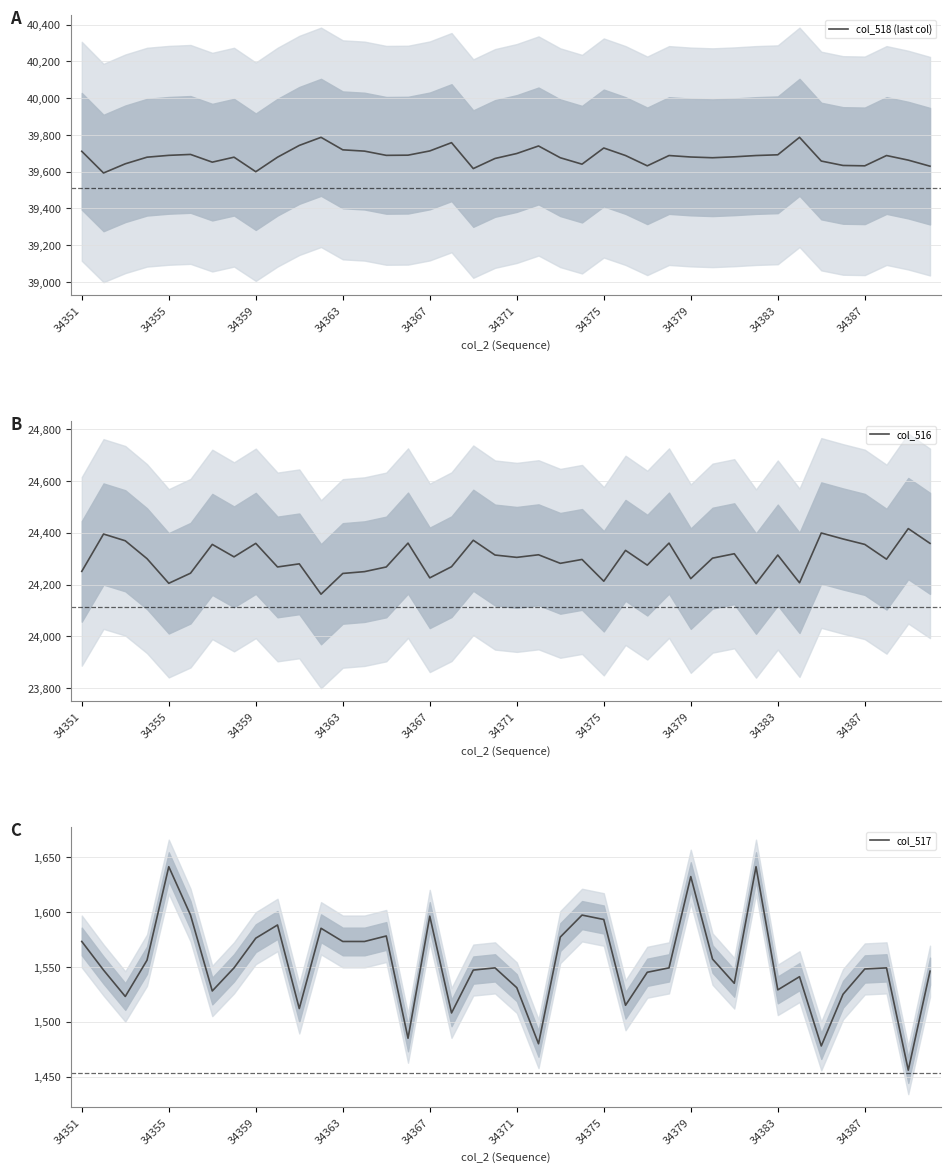

Does the chart display data point markers on the line(s)?

No